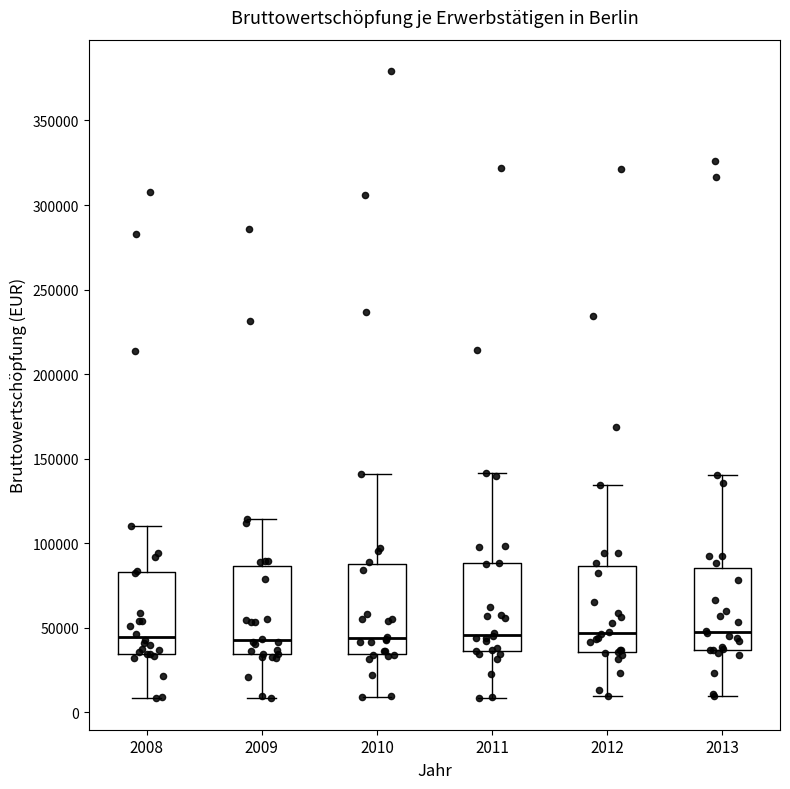

Reading left to right, read every box against the y-axis: the position of its median line, the range the box covers, and the ends of its whiskers. The values are not printed on the chart, so give them approximately, as read against the axis.

2008: median 45000, box 35000 to 85000, whiskers 10000 to 110000
2009: median 45000, box 35000 to 85000, whiskers 10000 to 115000
2010: median 45000, box 35000 to 90000, whiskers 10000 to 140000
2011: median 45000, box 35000 to 90000, whiskers 10000 to 140000
2012: median 45000, box 35000 to 85000, whiskers 10000 to 135000
2013: median 50000, box 35000 to 85000, whiskers 10000 to 140000